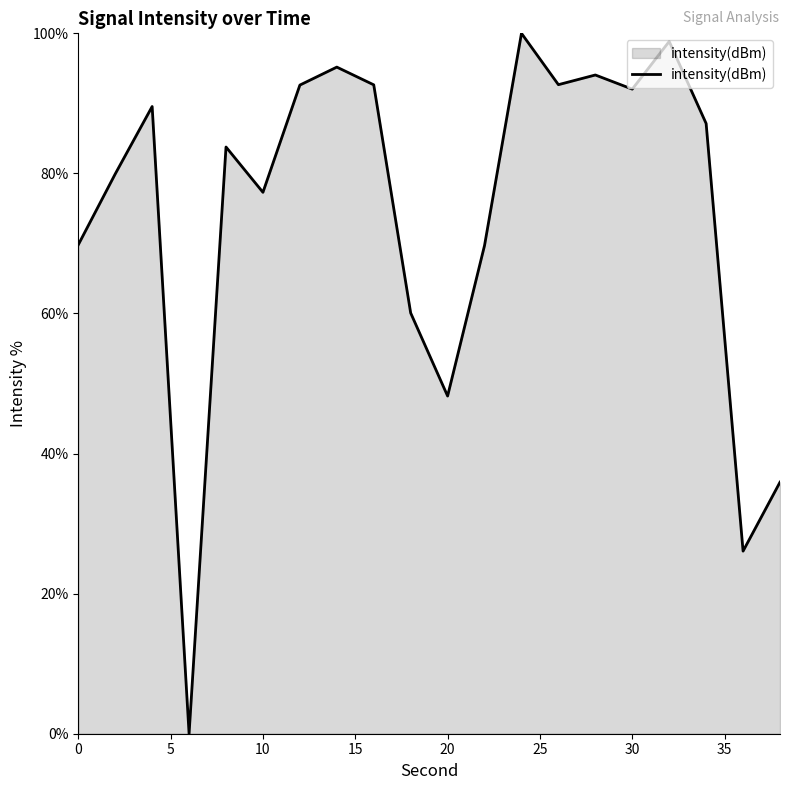

What is the difference between the maximum and minimum values?

100.0